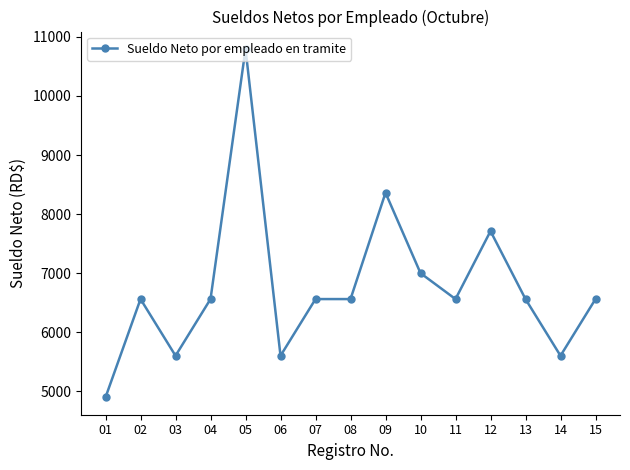

The value at 01 is 7633.9. True or false?

False